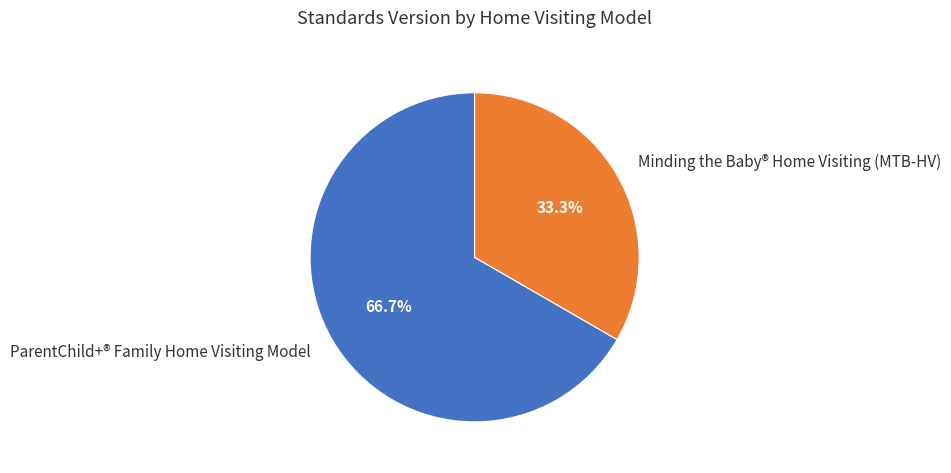

Rank the categories by value from lowest to highest.

Minding the Baby® Home Visiting (MTB-HV), ParentChild+® Family Home Visiting Model